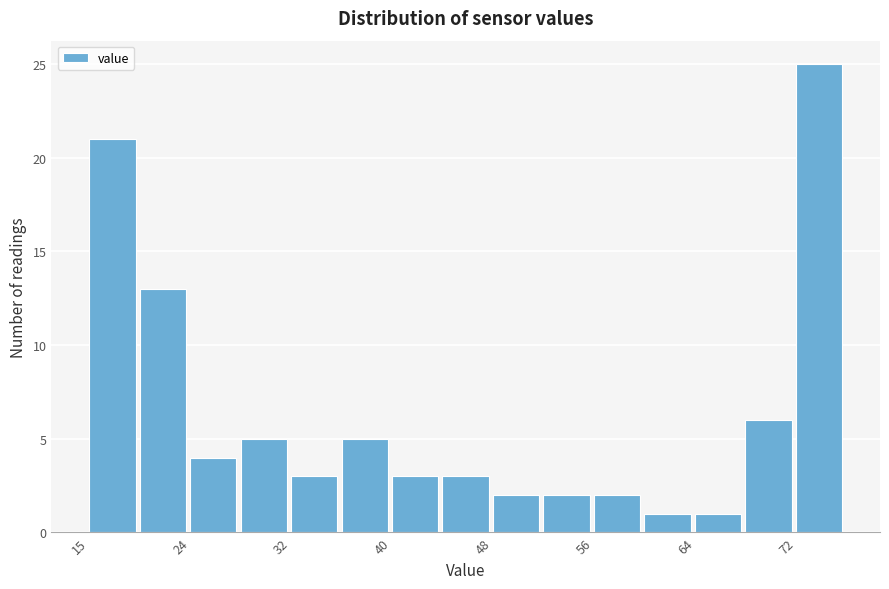

Reading left to right, transcribe this chart: for each bar, give the range it covers on the x-axis and its height. Neither the bar edges nor the heights are printed on the chart, so give them approximately, as read against the axes.

15 to 19: 21
19 to 24: 13
24 to 28: 4
28 to 32: 5
32 to 36: 3
36 to 40: 5
40 to 44: 3
44 to 48: 3
48 to 52: 2
52 to 56: 2
56 to 60: 2
60 to 64: 1
64 to 68: 1
68 to 72: 6
72 to 76: 25